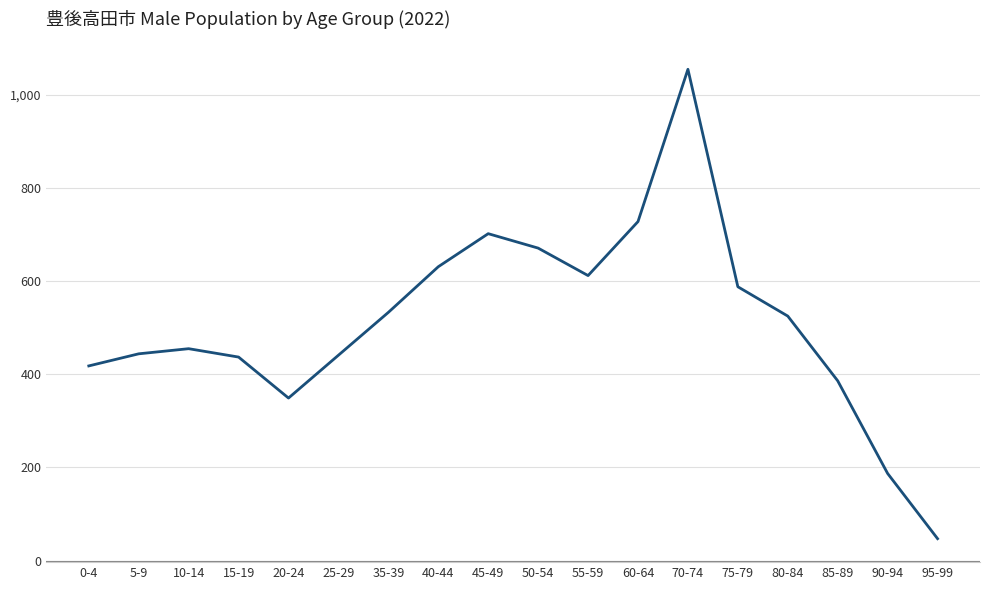

What is the difference between the maximum and minimum values?

1008